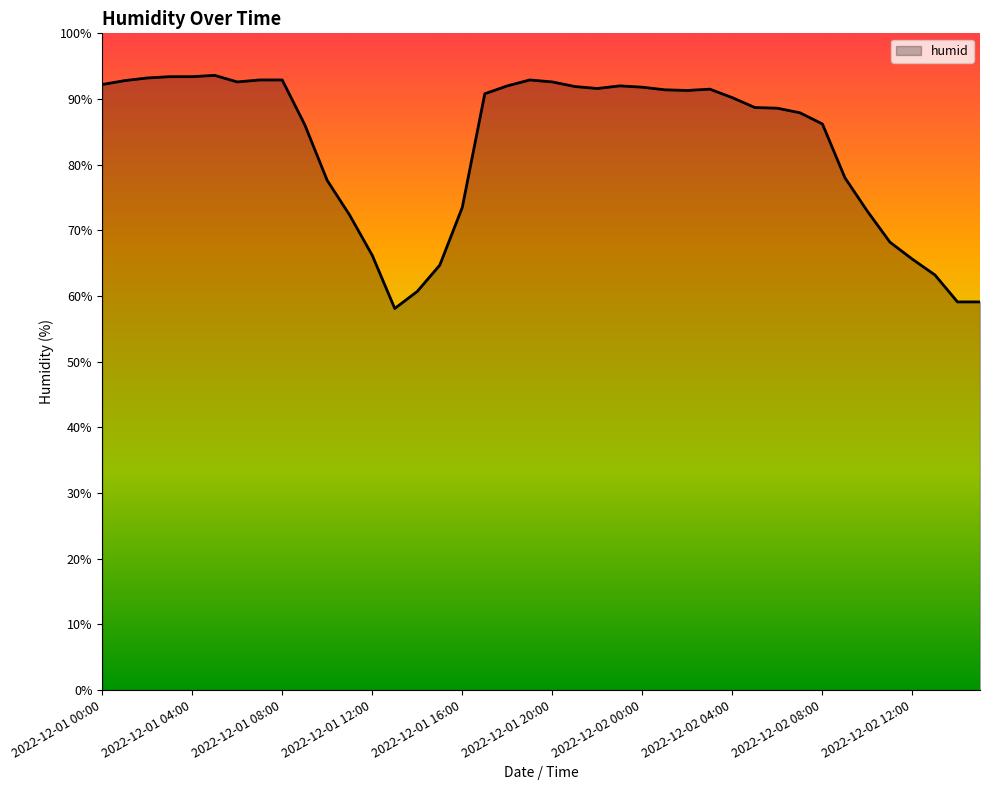

What is the greatest value displayed?

93.6